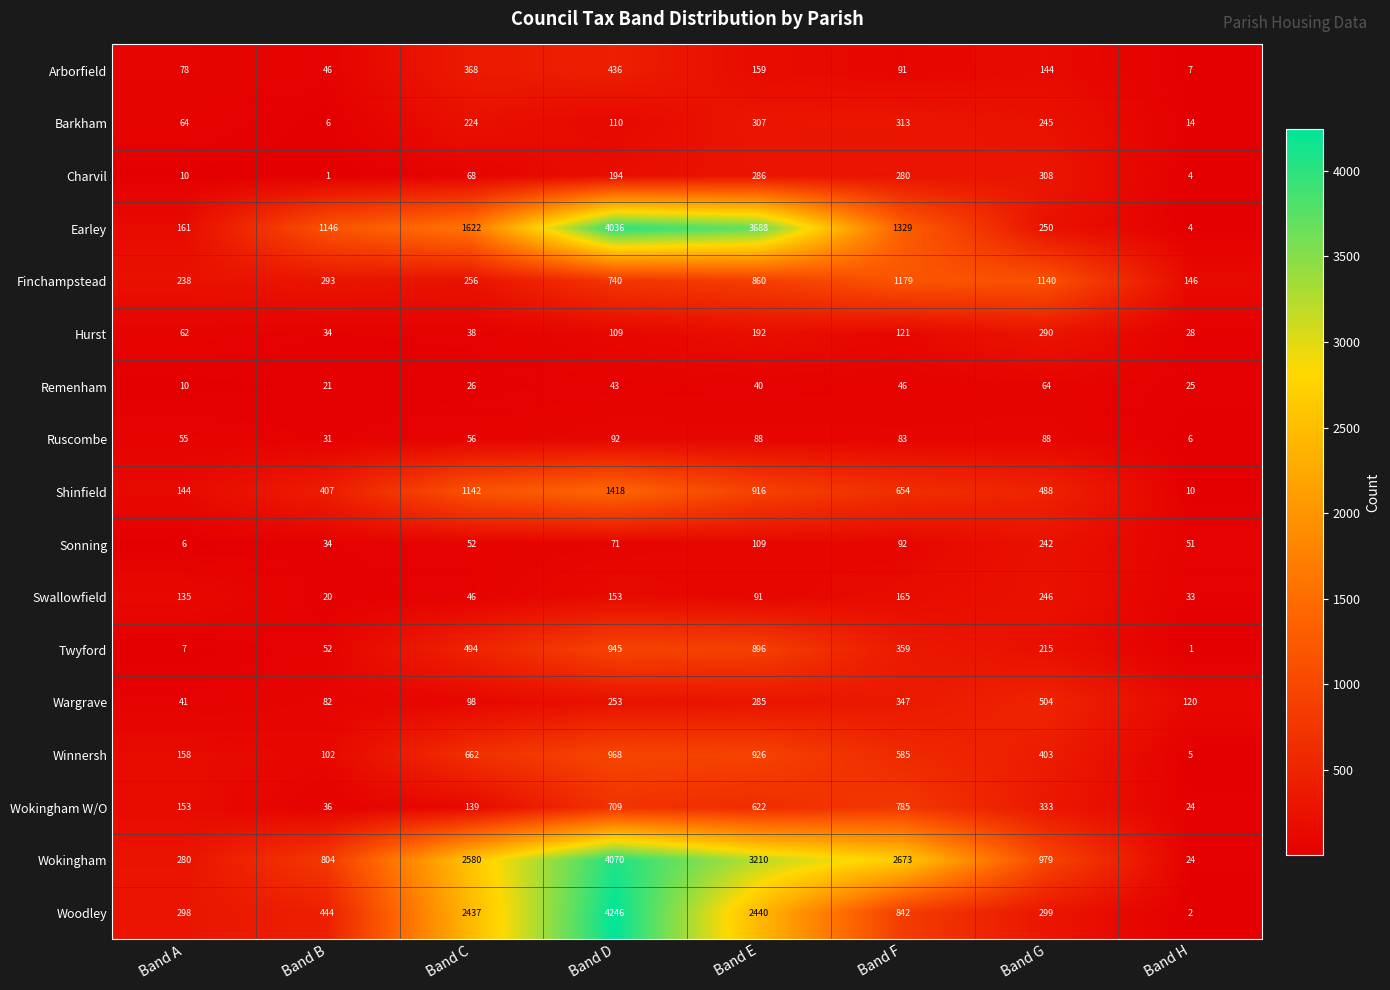

At which label is Earley closest to 2020?

Band C